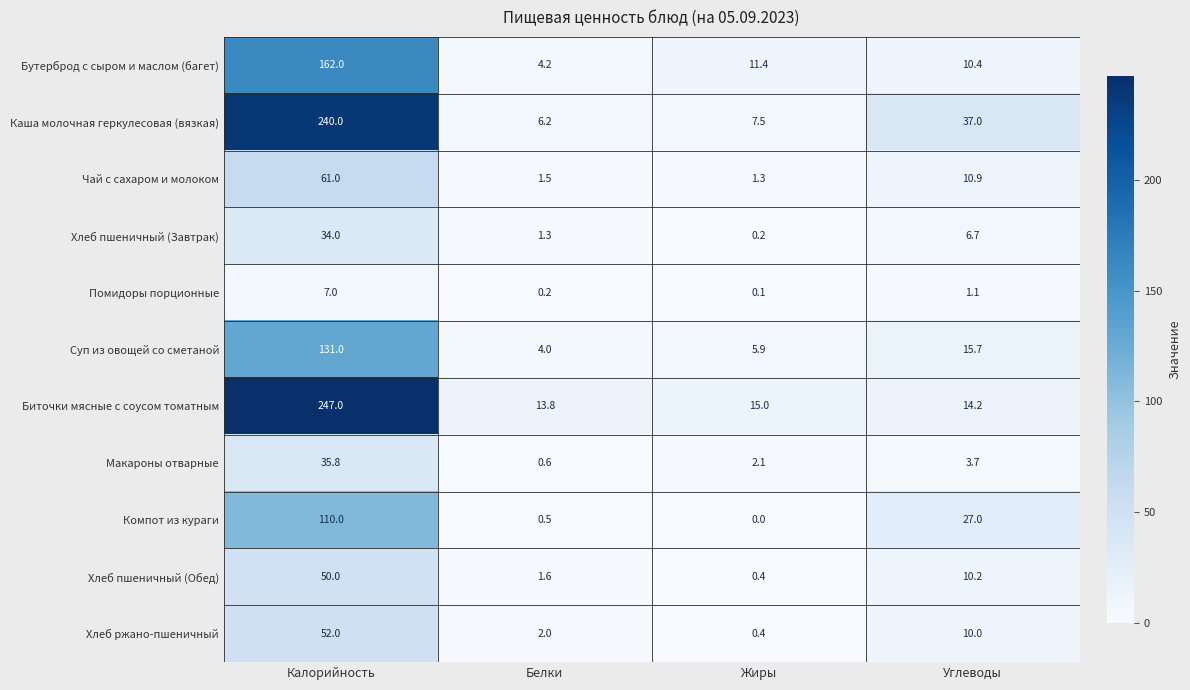

What is the average value of the Биточки мясные с соусом томатным series?

72.5